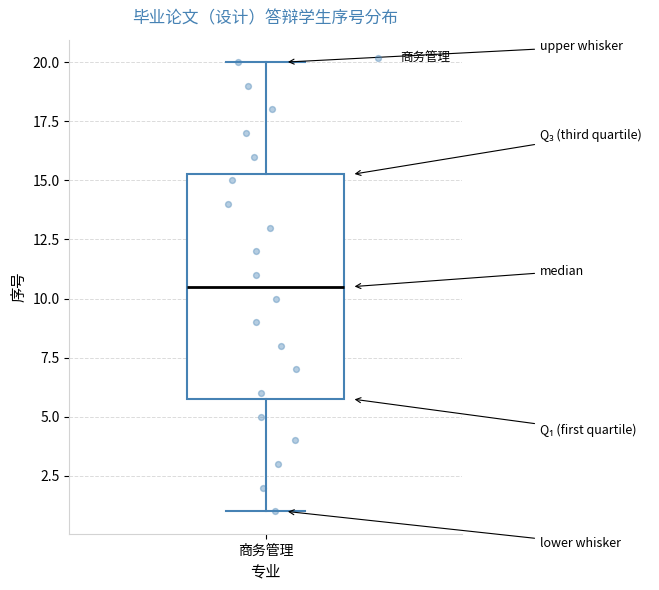

Transcribe this box plot: give where the median line is, the range the box spans, and where the two whiskers end, as read against the y-axis. The values are not printed on the chart, so give them approximately, as read against the axis.

median 10.5, box 6.0 to 15.5, whiskers 1.0 to 20.0